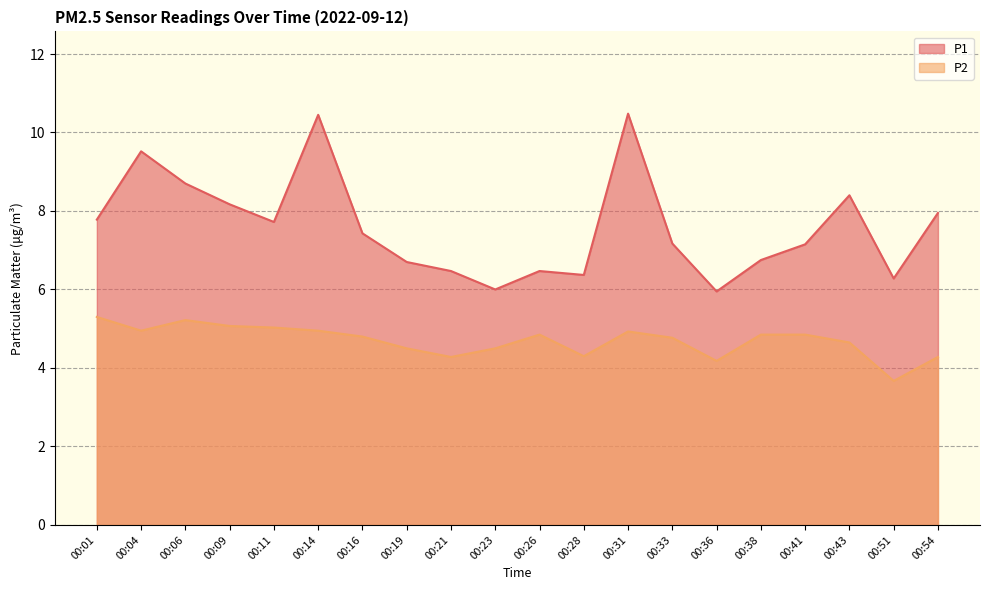

At which category is the sum across all series the highest?

00:31